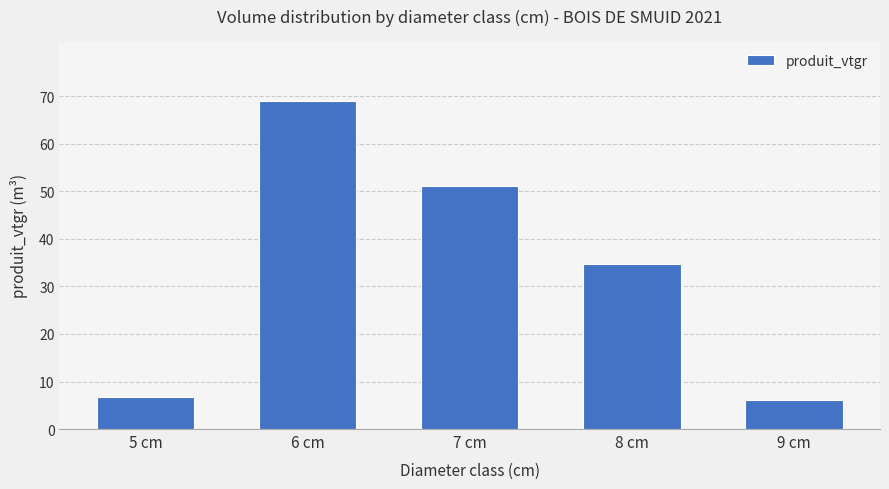

Which has a higher value, 7 cm or 9 cm?

7 cm